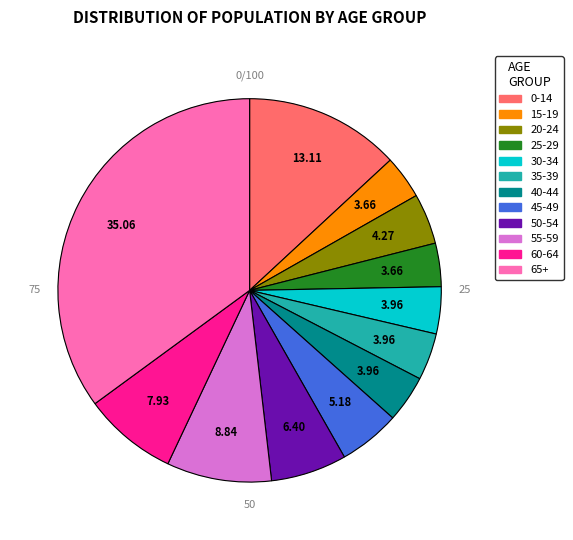

How many segments does this pie chart have?

12